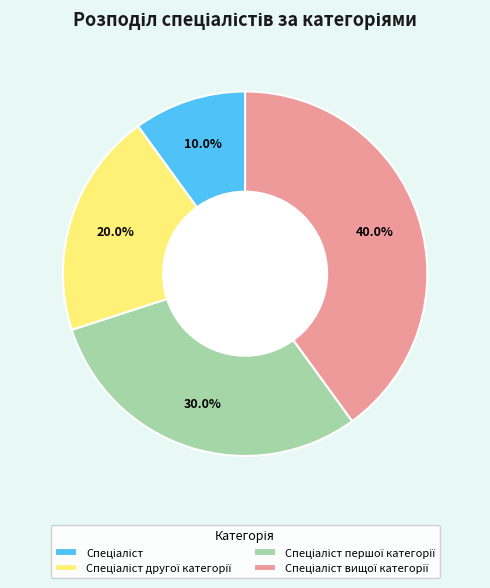

Is there a majority slice in this chart?

No